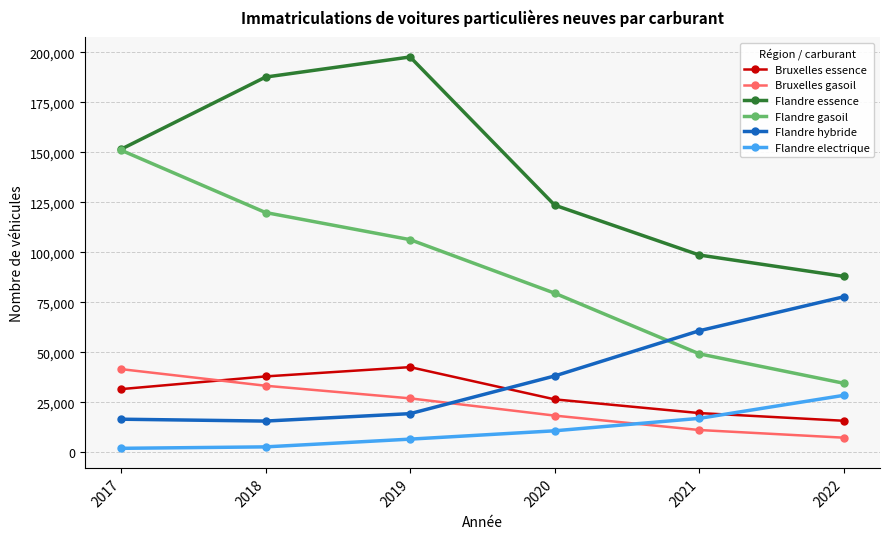

Is the value of Flandre essence at 2020 greater than the value of Flandre hybride at 2020?

Yes